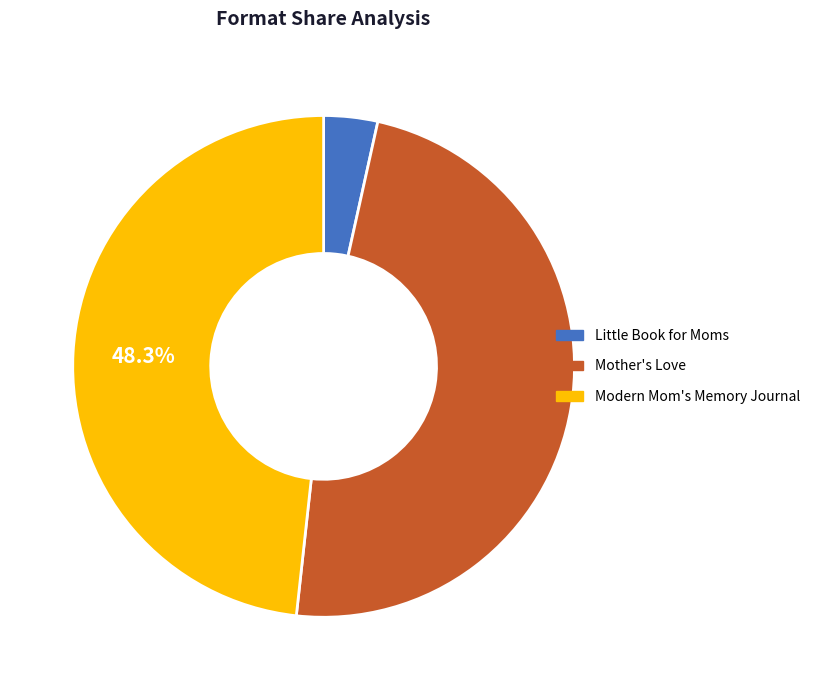

Approximately how many times larger is the value at Mother's Love compared to Modern Mom's Memory Journal?

1.0